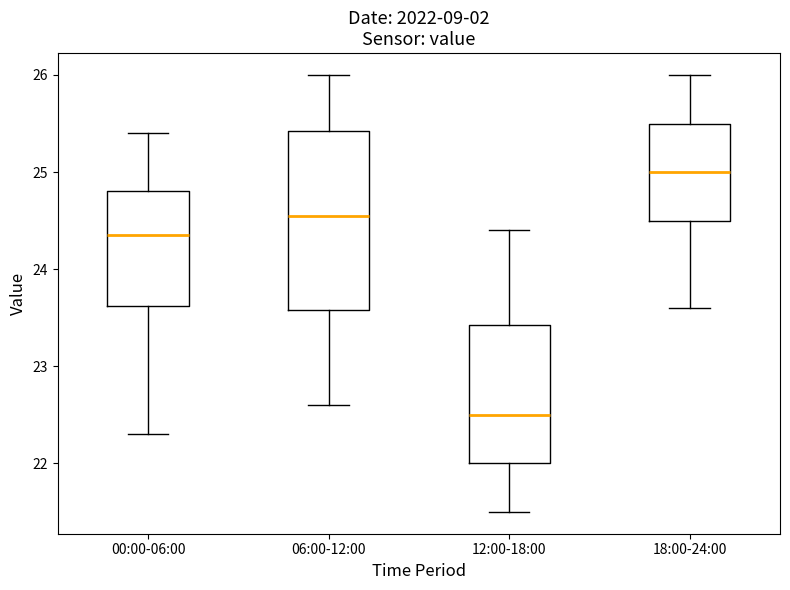

Where does the upper whisker of the box for 06:00-12:00 end on the y-axis? The values are not printed on the chart, so give them approximately, as read against the axis.

26.0